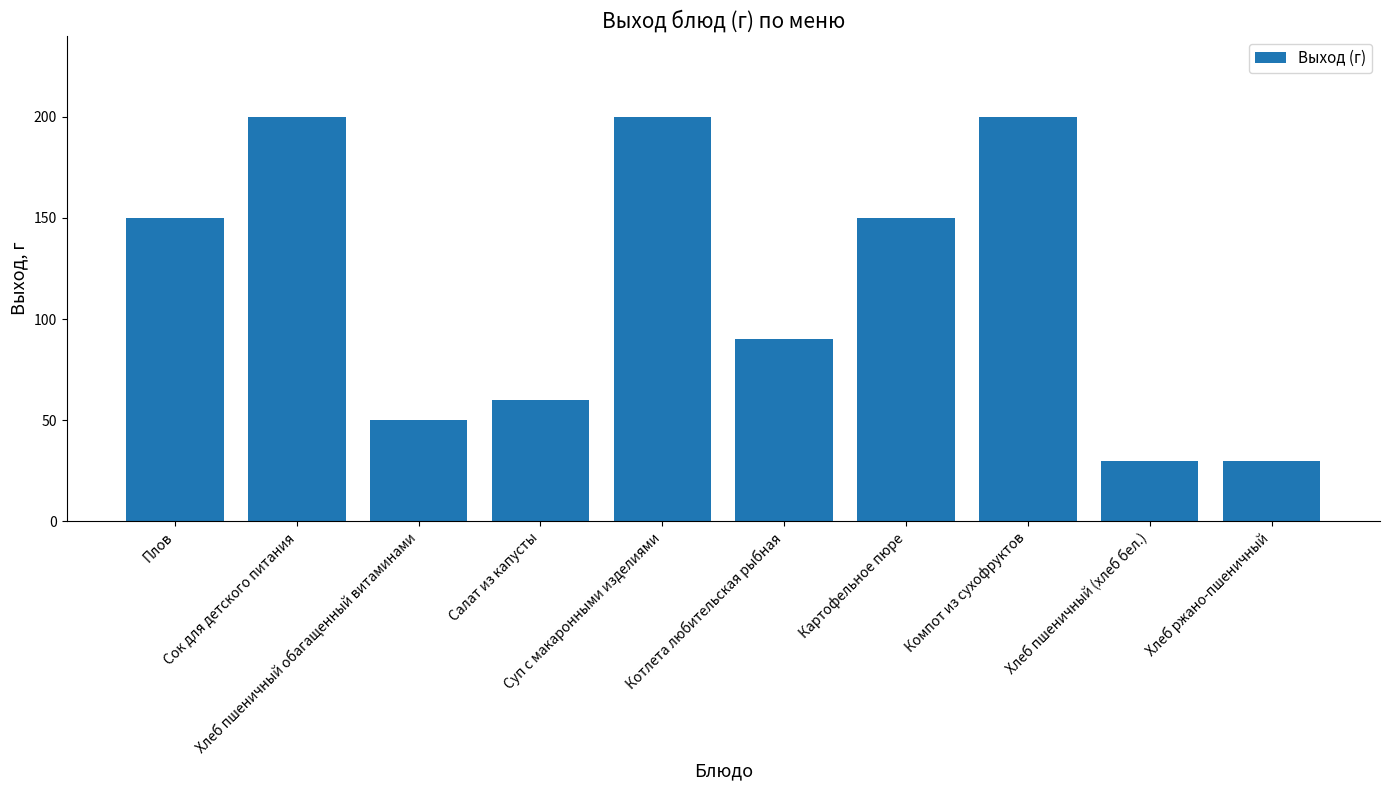

What is the ratio of the value at Суп с макаронными изделиями to the value at Хлеб пшеничный обагащенный витаминами?

4.0